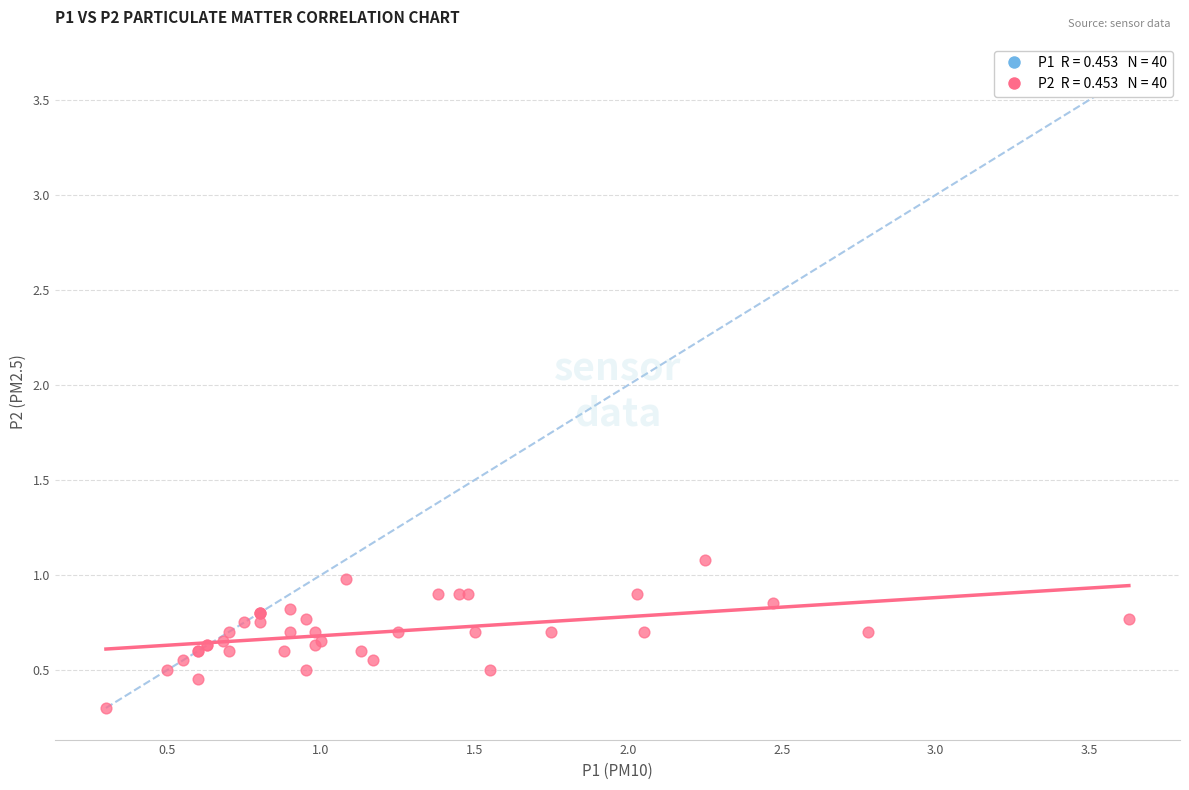

What Y value in the scatter plot is closest to 0?

0.3